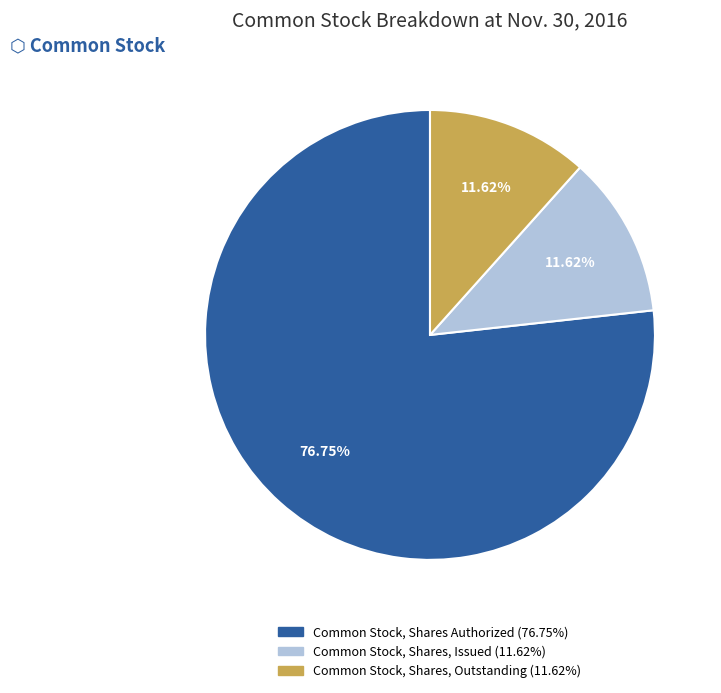

What percentage is the Common Stock, Shares, Issued slice, to the nearest percent?

12%